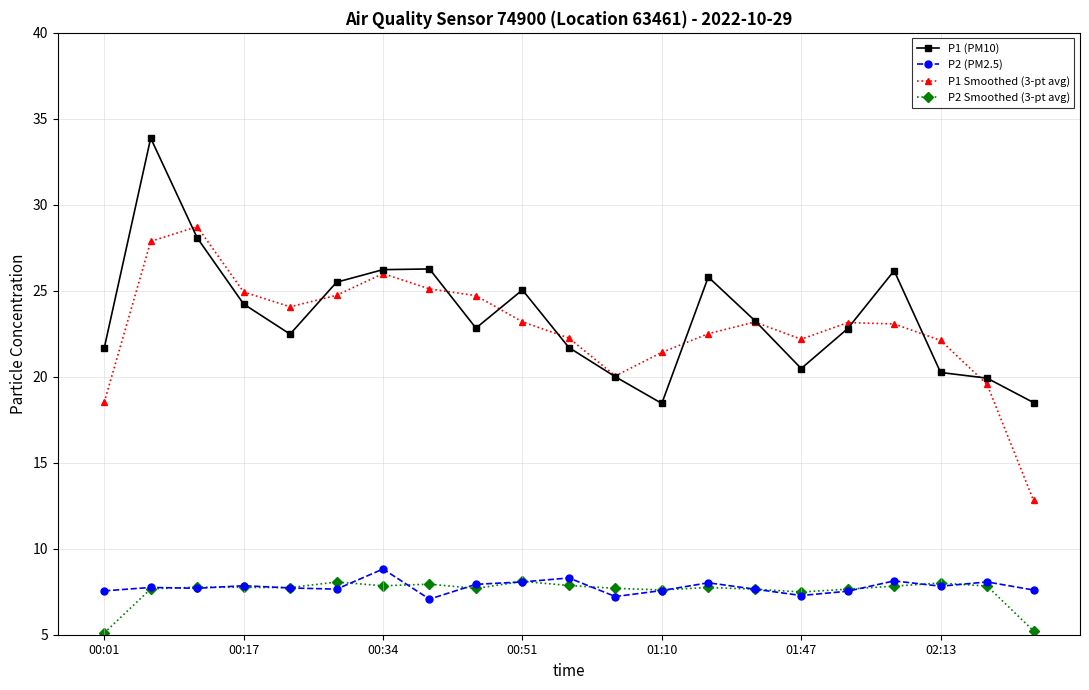

In P2 (PM2.5), how many points are higher than both neighbors (excluding endpoints)?

7